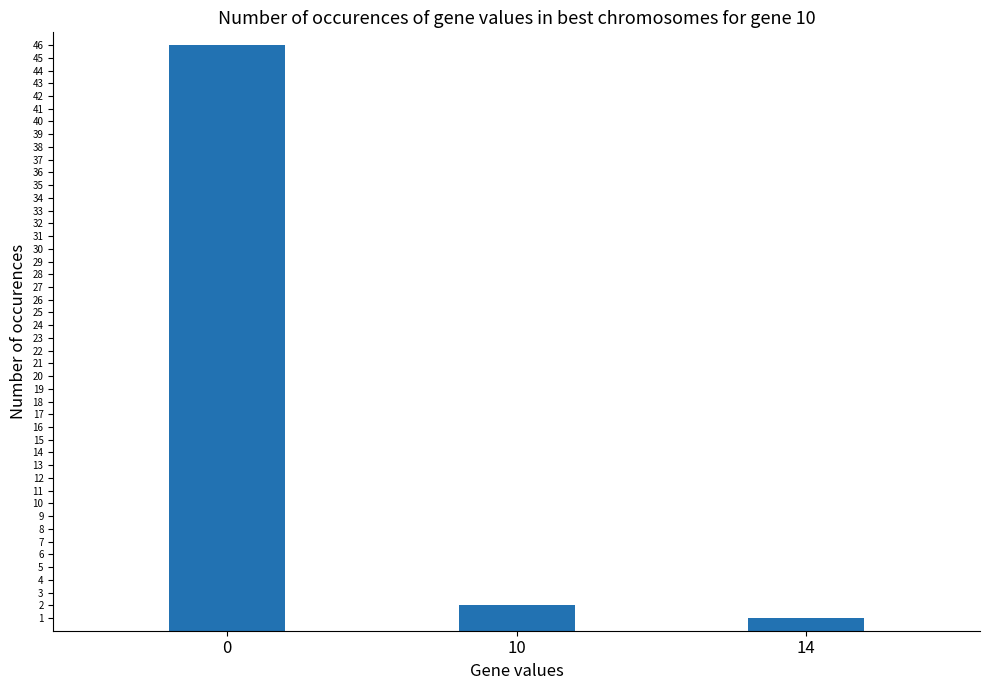

Rank the categories by value from highest to lowest.

0, 10, 14